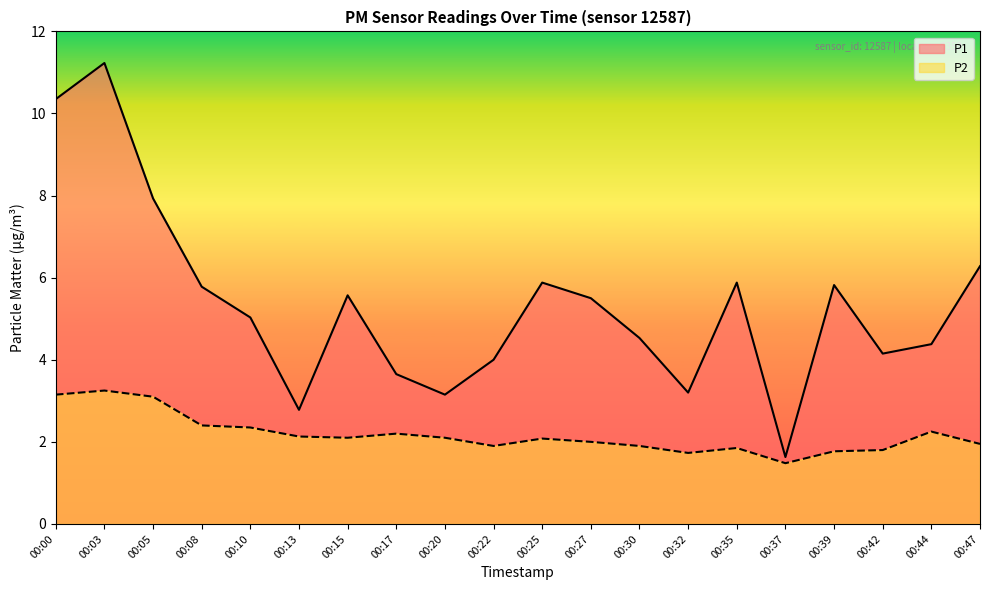

What are all the series names shown in the legend?

P1, P2